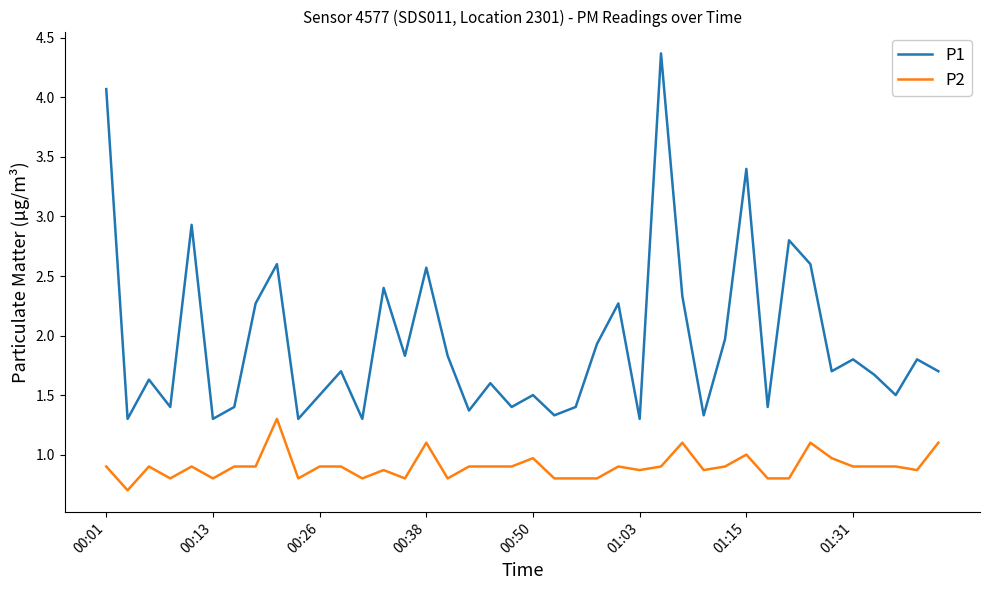

Which series has the widest spread of values?

P1